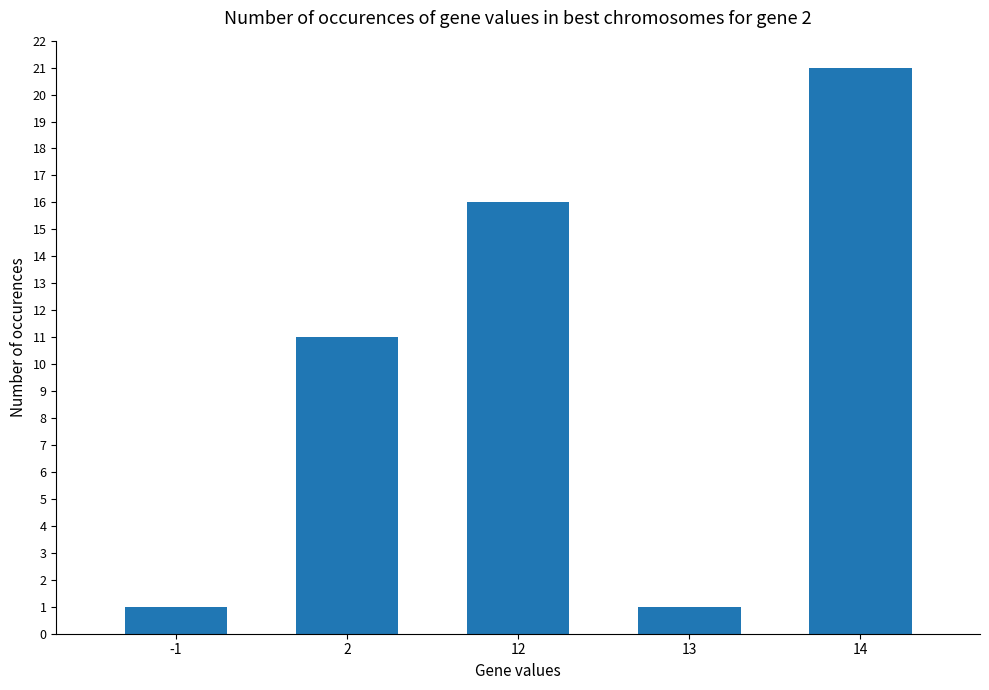

The chart shows a value of 33 at 14. True or false?

False